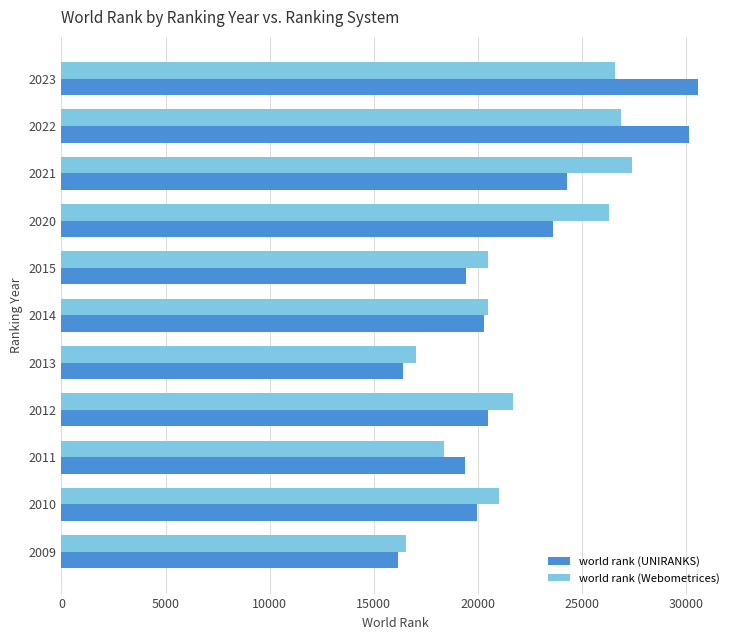

Rank the series by their maximum value, from highest to lowest.

world rank (UNIRANKS), world rank (Webometrices)